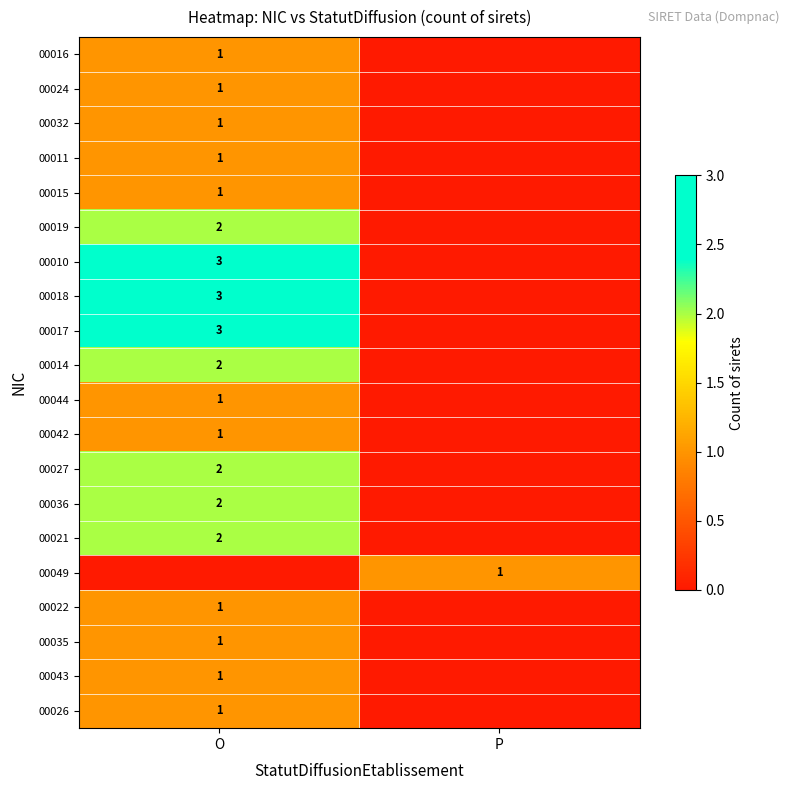

The 00044 series shows 1 at O. True or false?

True